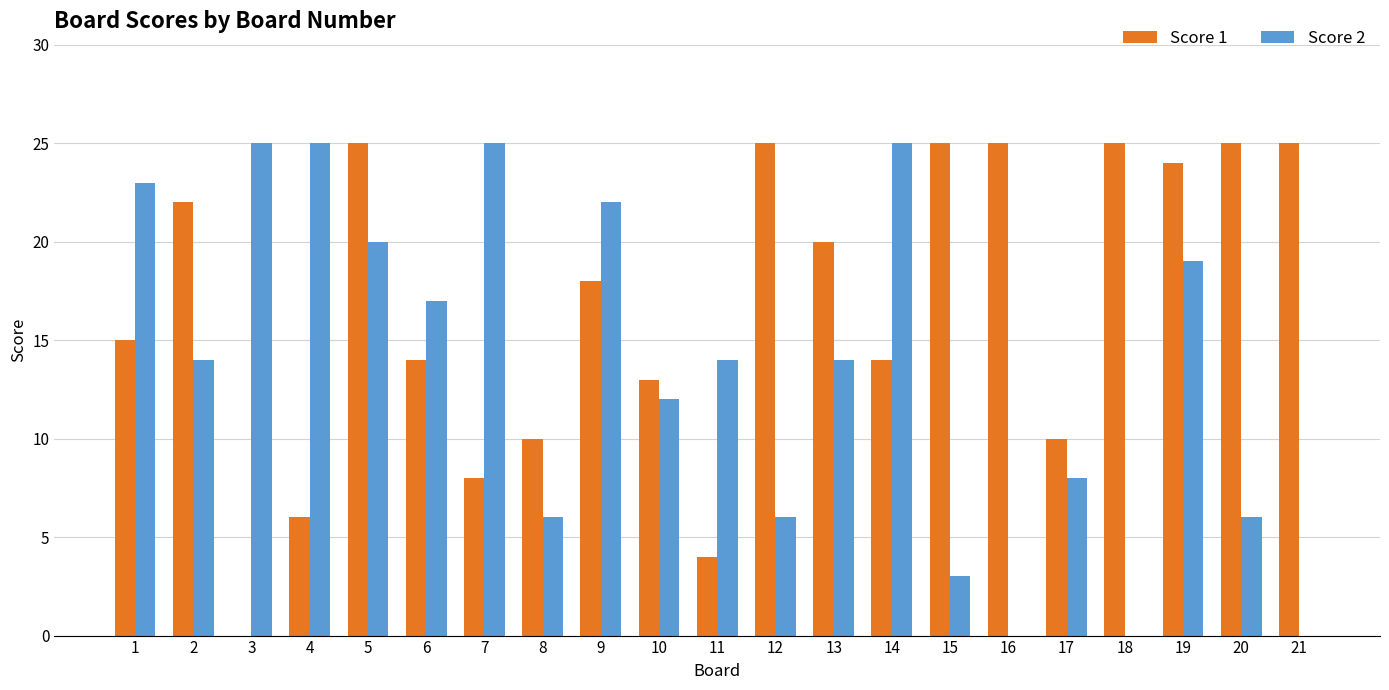

Is the value of Score 2 at 14 greater than the value of Score 1 at 1?

Yes